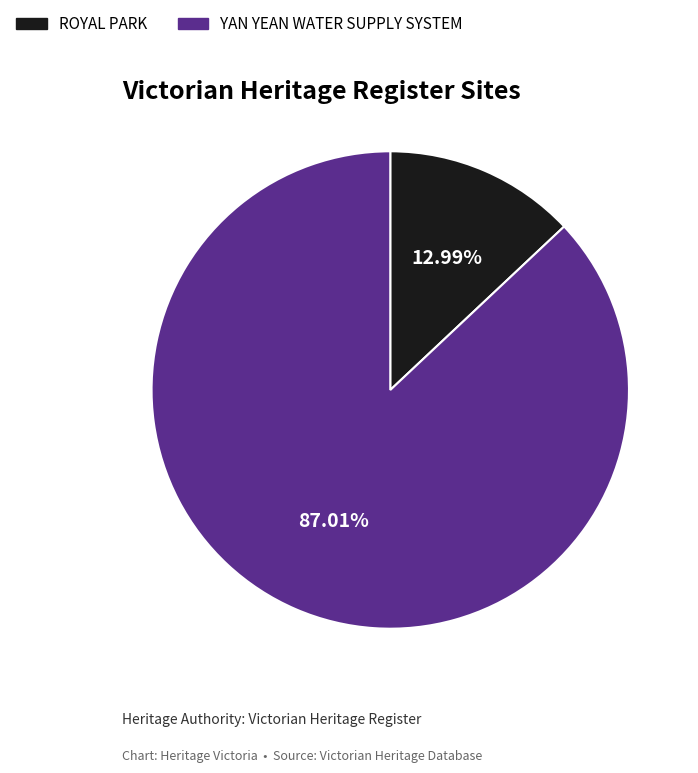

Count the number of slices in the pie.

2